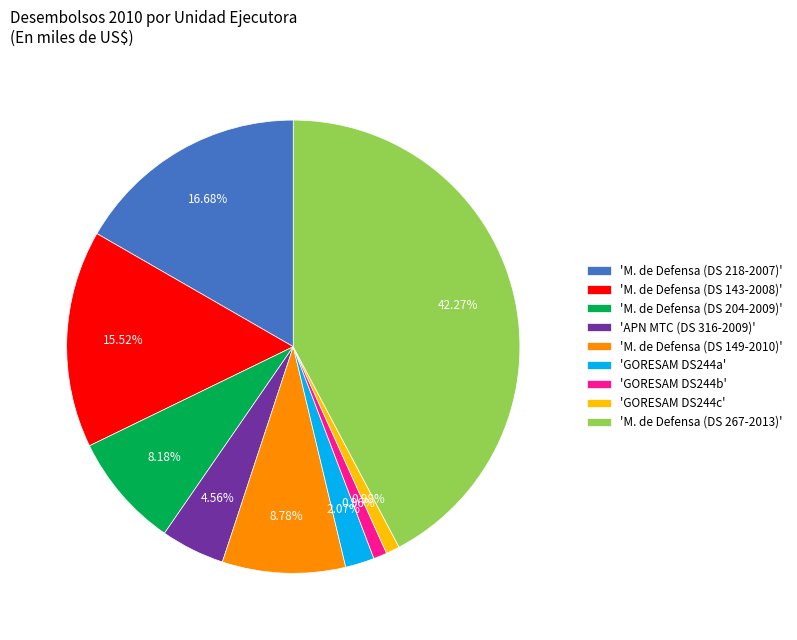

Does 'M. de Defensa (DS 204-2009)' account for over 50% of the chart?

No